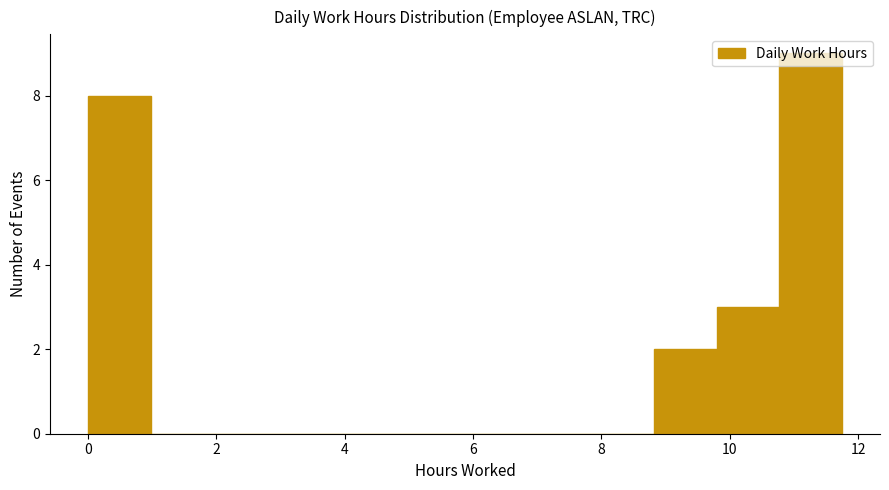

Reading left to right, list every bar in this chart as the range it spans on the x-axis followed by its height. Neither the bar edges nor the heights are printed on the chart, so give them approximately, as read against the axes.

0.0 to 1.0: 8
1.0 to 2.0: 0
2.0 to 3.0: 0
3.0 to 4.0: 0
4.0 to 4.8: 0
4.8 to 5.8: 0
5.8 to 6.8: 0
6.8 to 7.8: 0
7.8 to 8.8: 0
8.8 to 9.8: 2
9.8 to 10.8: 3
10.8 to 11.8: 9